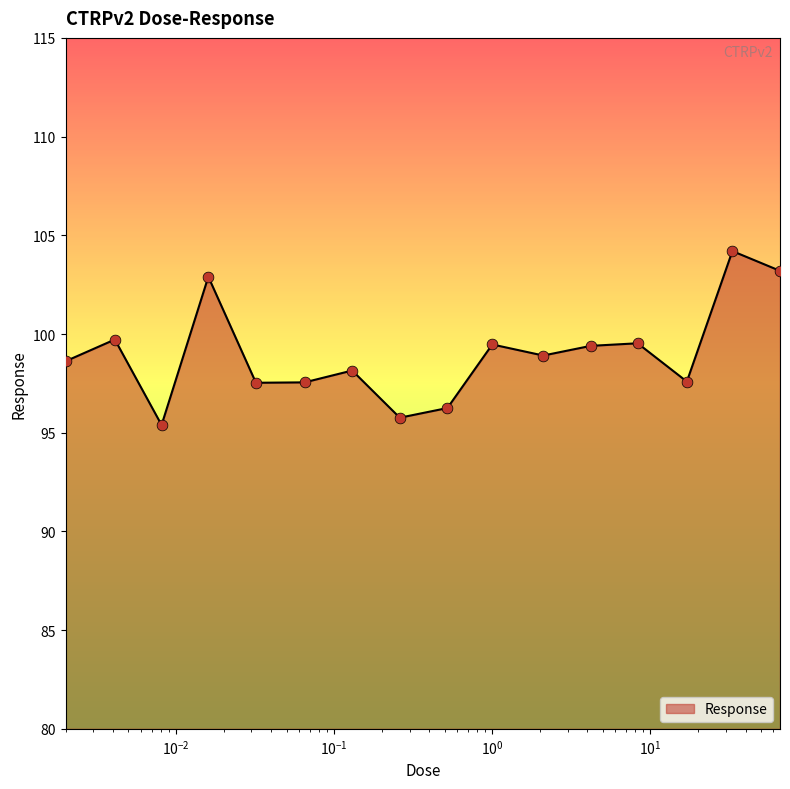

What is the maximum value shown in the chart?

104.2